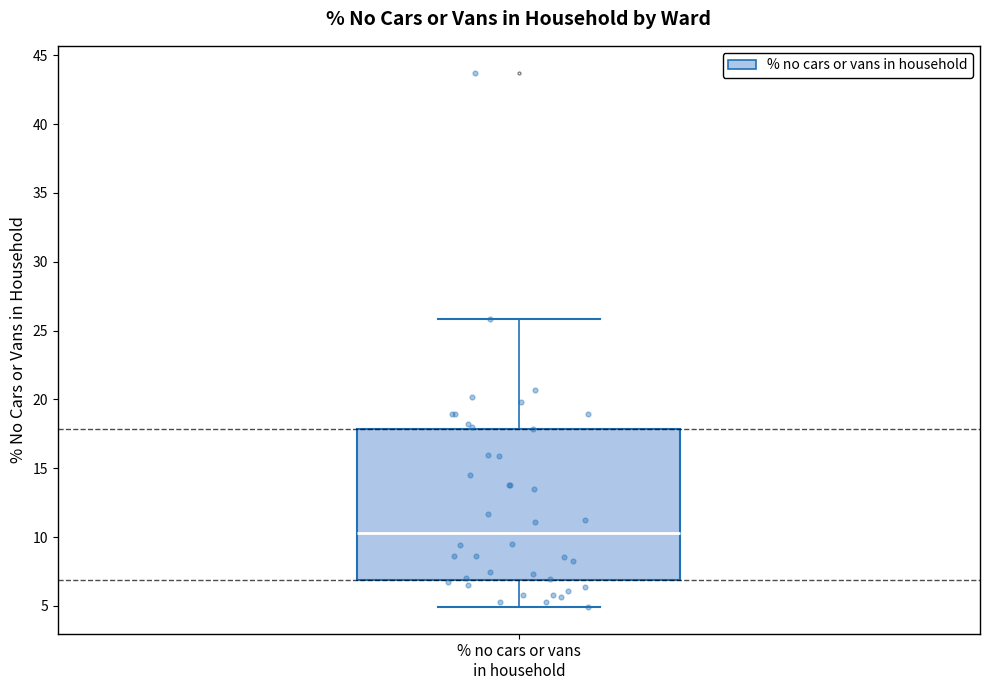

Transcribe this box plot: give where the median line is, the range the box spans, and where the two whiskers end, as read against the y-axis. The values are not printed on the chart, so give them approximately, as read against the axis.

median 10.5, box 7.0 to 18.0, whiskers 5.0 to 26.0